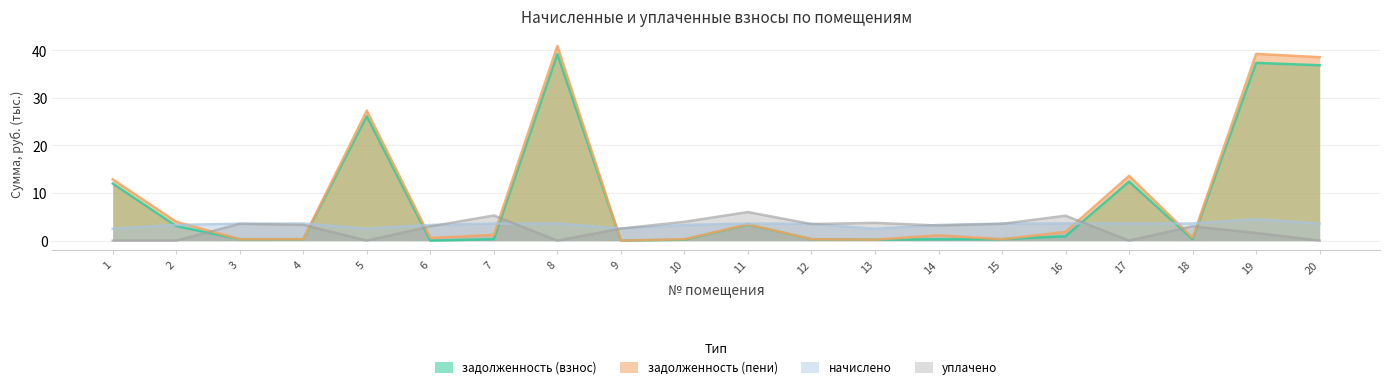

What is the greatest value displayed?

40.9